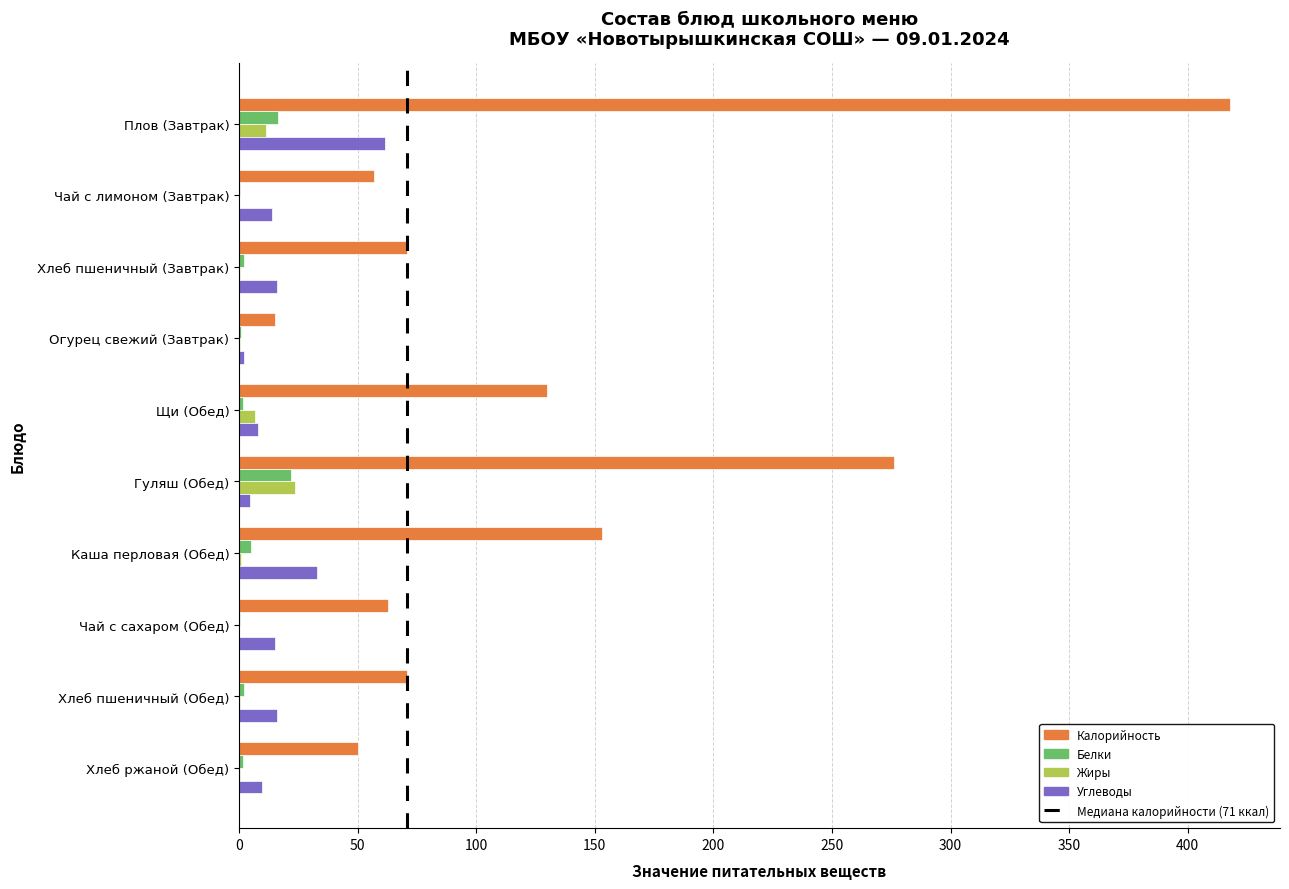

Is it true that Калорийность equals 73.5 at Щи (Обед)?

False